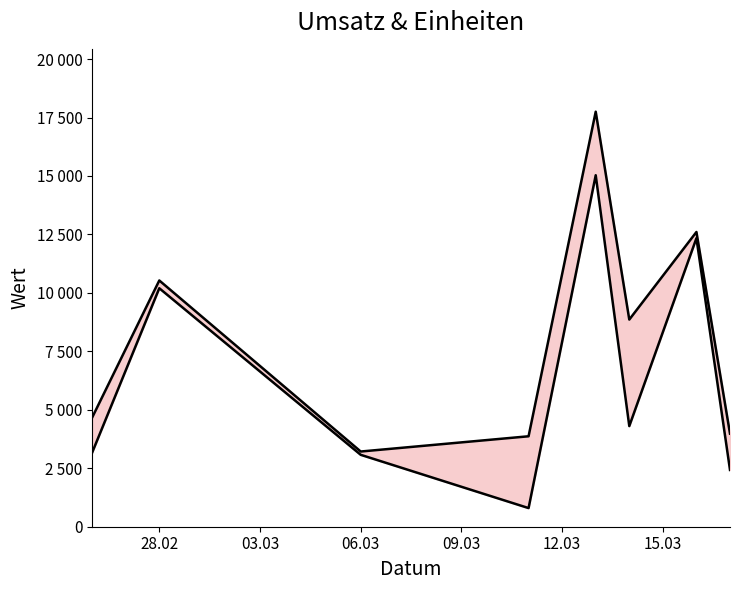

Does the chart display data point markers on the line(s)?

No